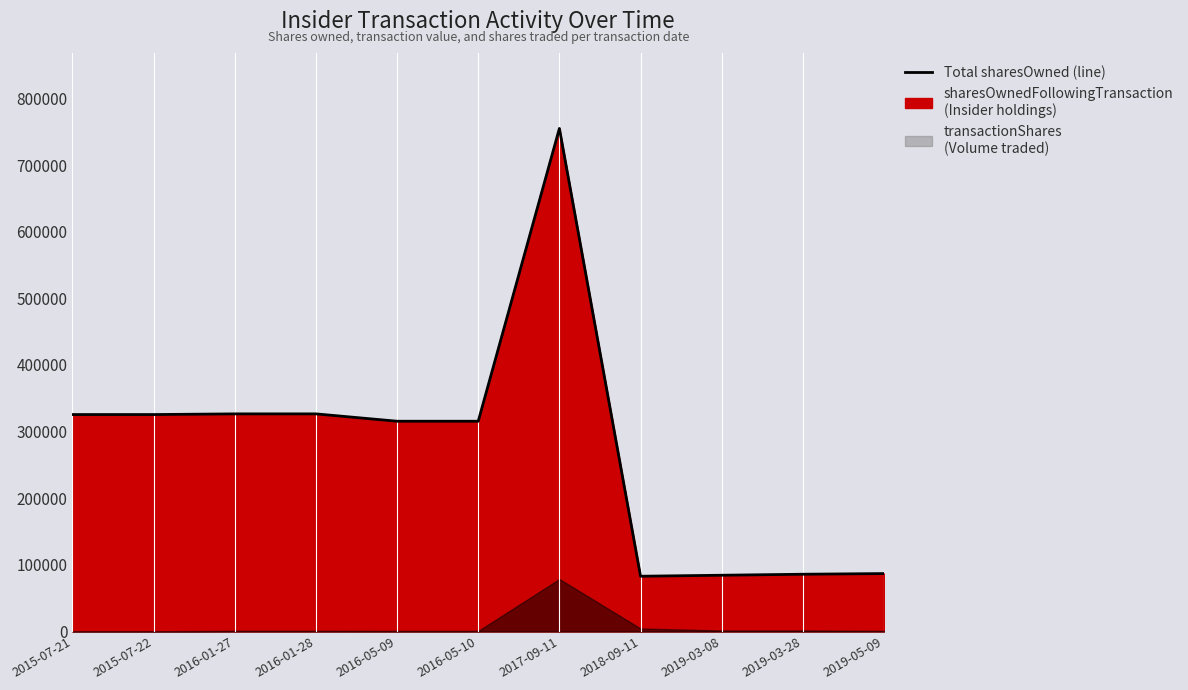

Which has a higher value, 2019-05-09 or 2019-03-08?

2019-05-09